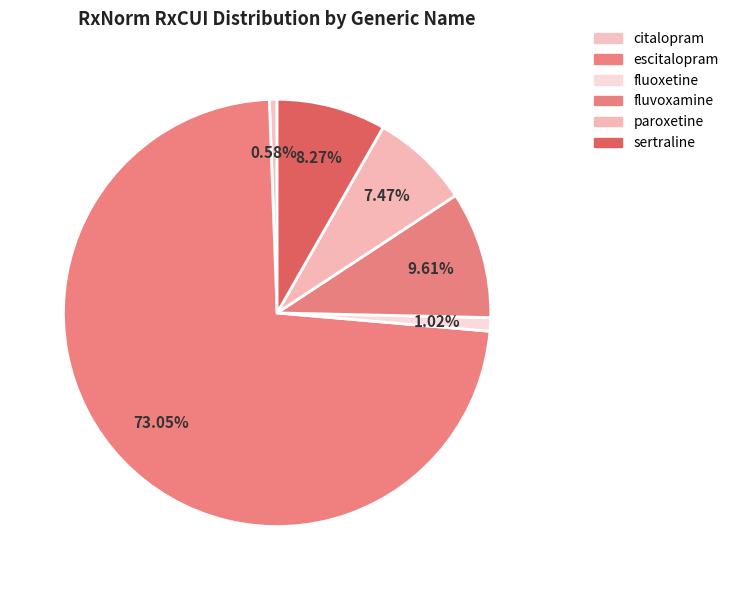

To the nearest percent, what is the difference between the sertraline and fluvoxamine slice percentages?

1%